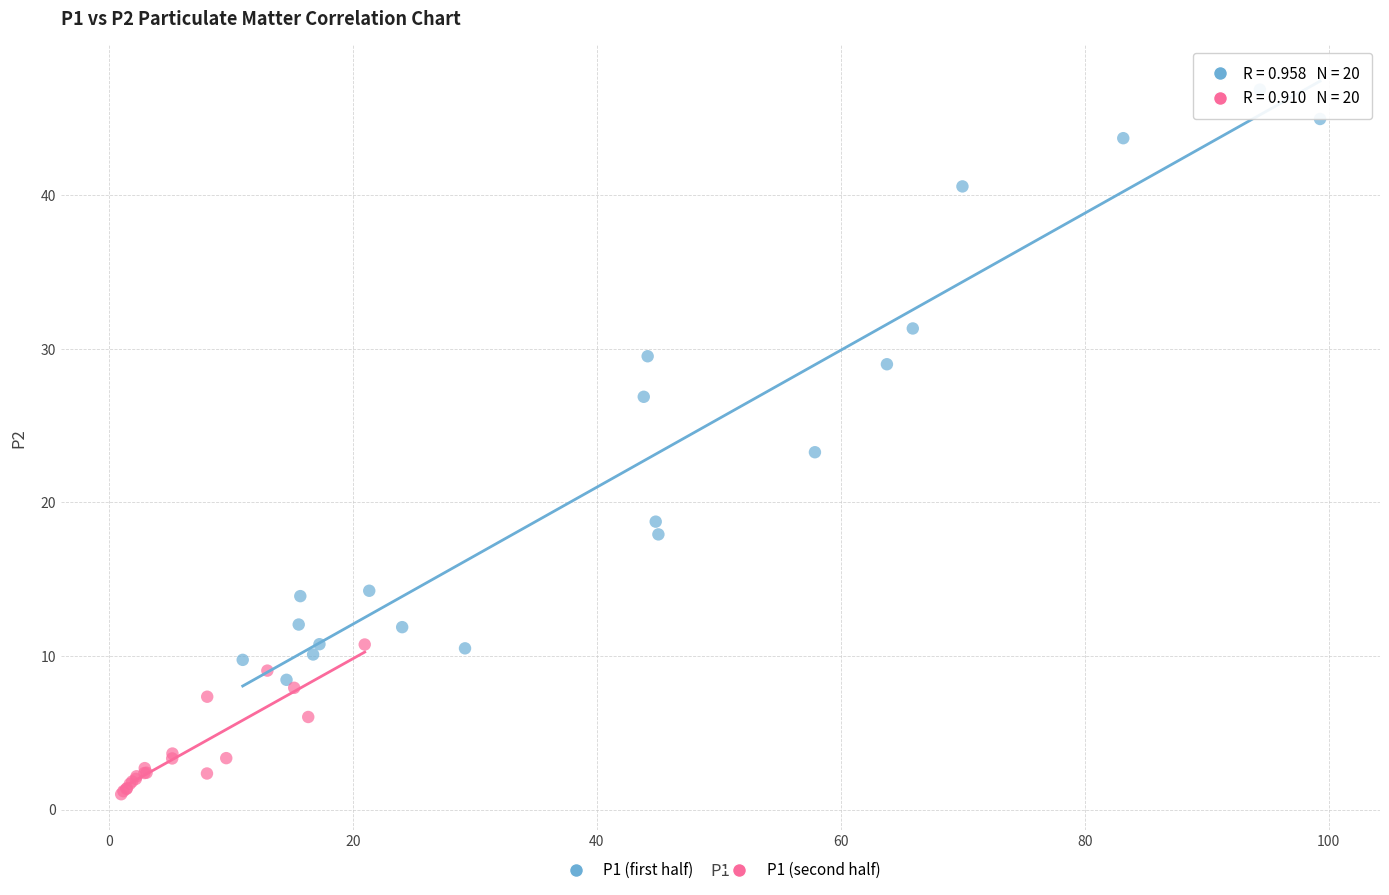

Which series has the widest spread of Y values?

P1 (first half)